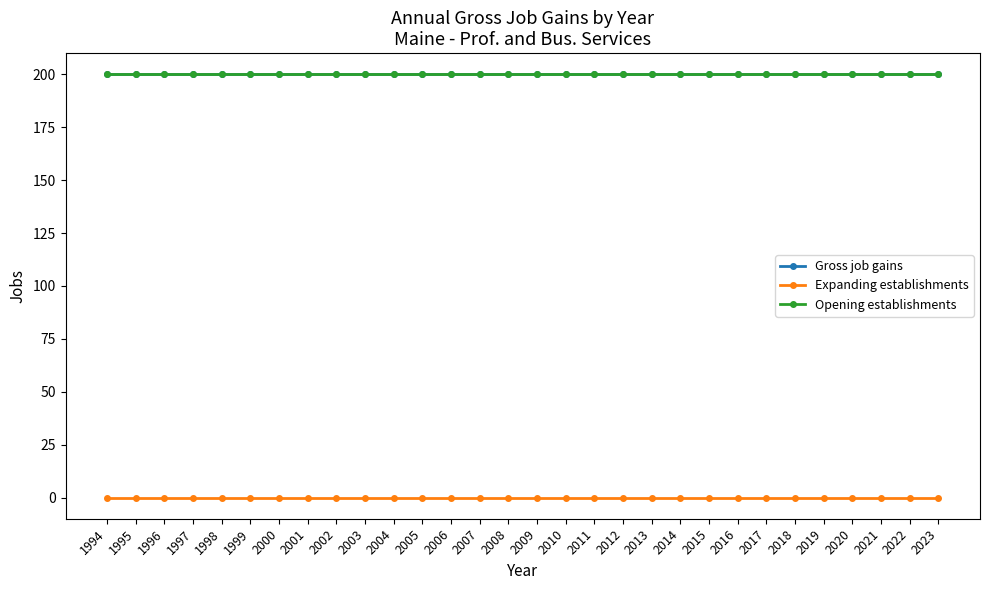

At which label does Gross job gains reach its minimum?

1994